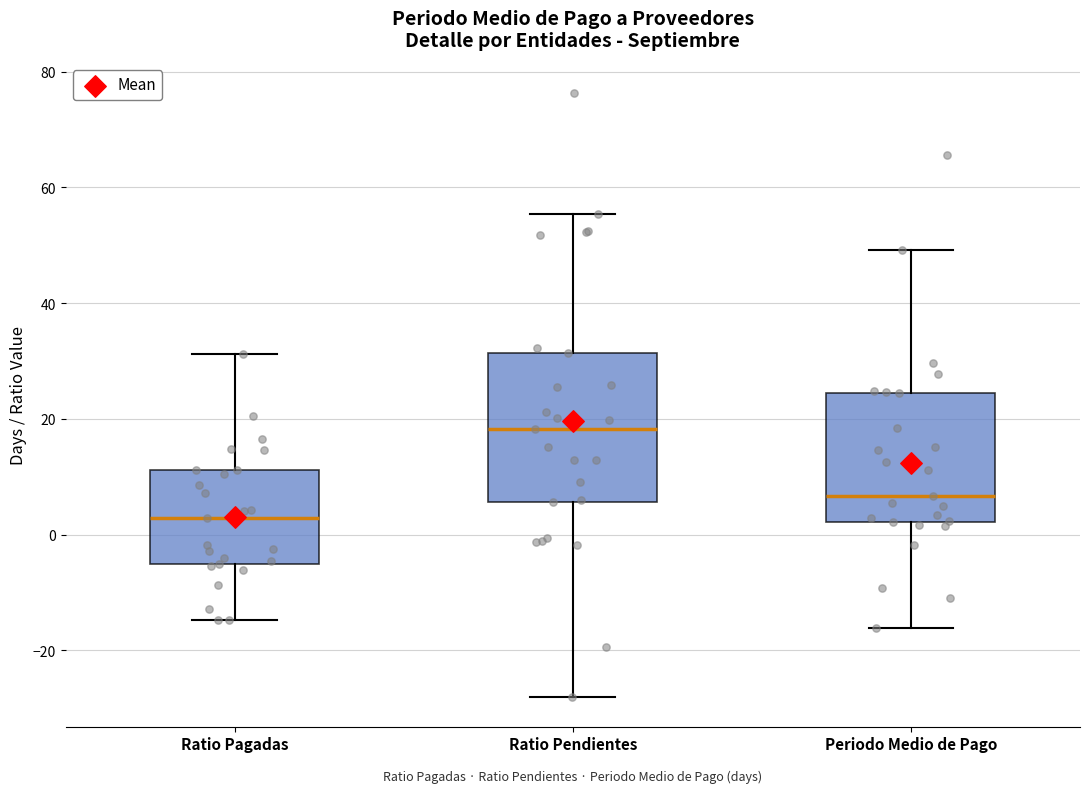

Where does the upper whisker of the box for Ratio Pendientes end on the y-axis? The values are not printed on the chart, so give them approximately, as read against the axis.

56